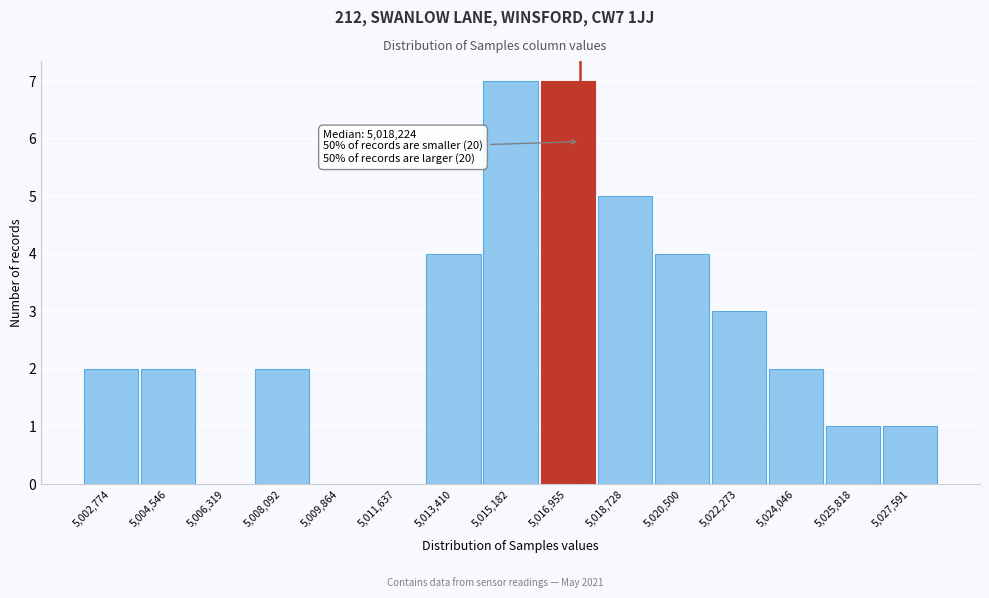

Reading left to right, transcribe all the data shown in this chart.

5,002,774=2	5,004,546=2	5,006,319=0	5,008,092=2	5,009,864=0	5,011,637=0	5,013,410=4	5,015,182=7	5,016,955=7	5,018,728=5	5,020,500=4	5,022,273=3	5,024,046=2	5,025,818=1	5,027,591=1